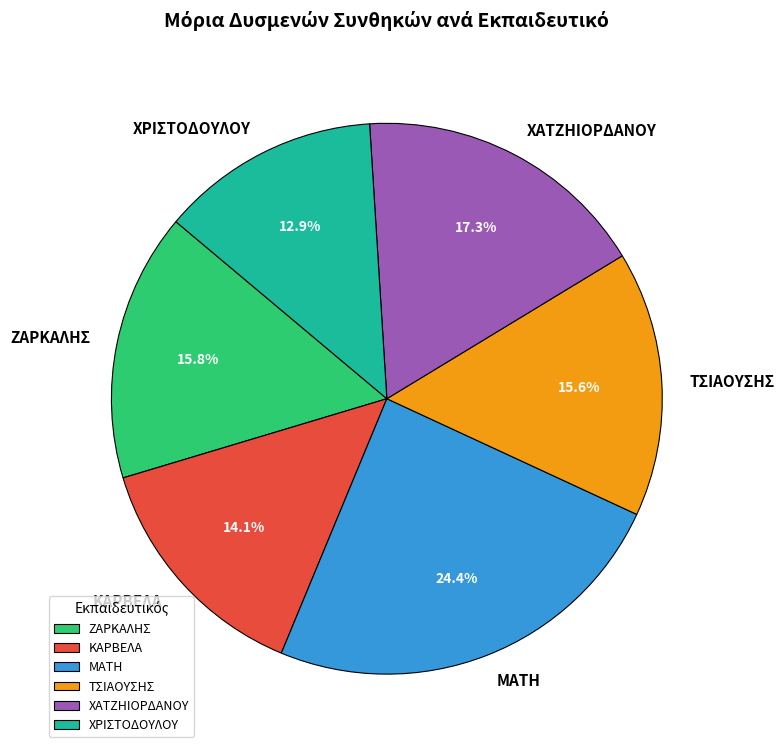

Which slice is the smallest?

ΧΡΙΣΤΟΔΟΥΛΟΥ